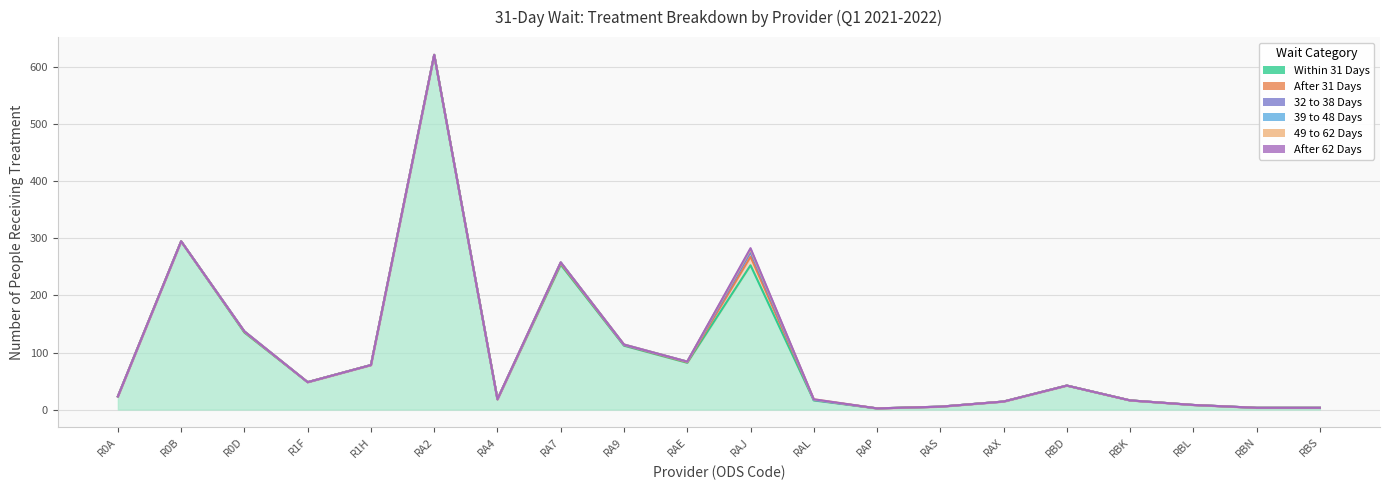

Count the number of categories in the chart.

20